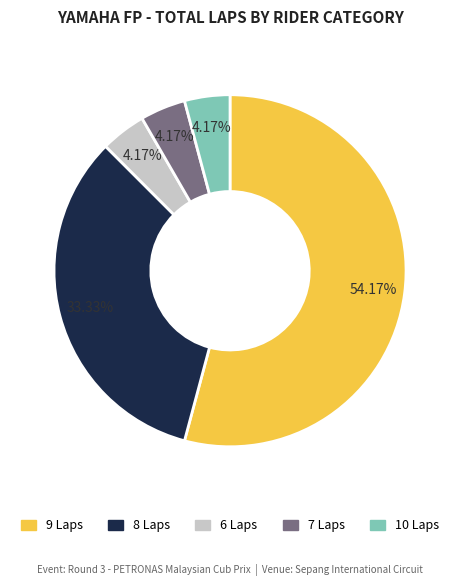

How many slices are in this pie chart?

5